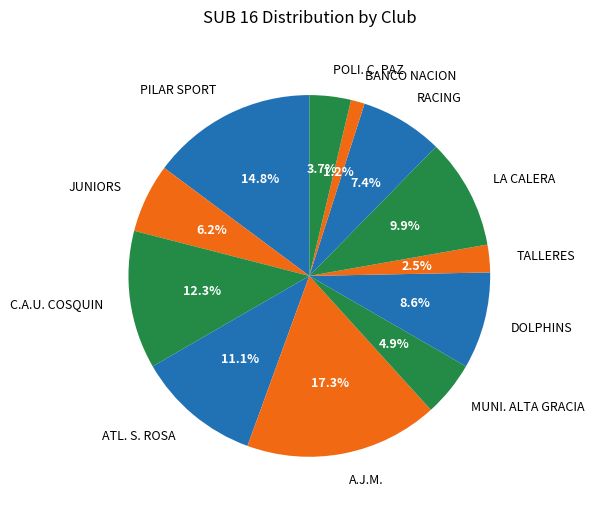

How much of the chart is everything except ATL. S. ROSA?

88.9%